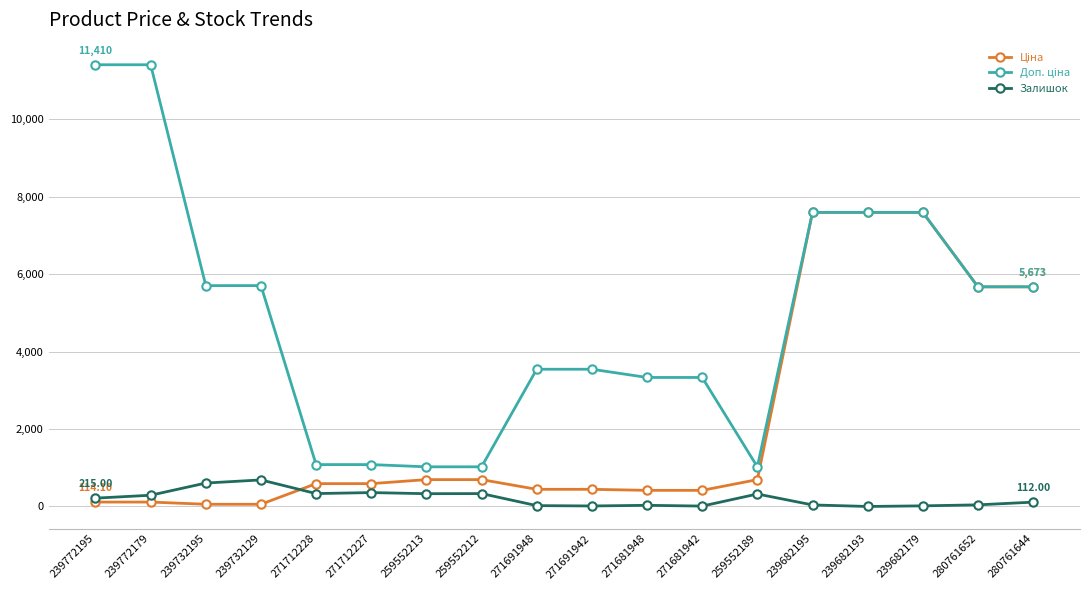

What is the difference between the maximum and second lowest values in the Залишок series?

676.0